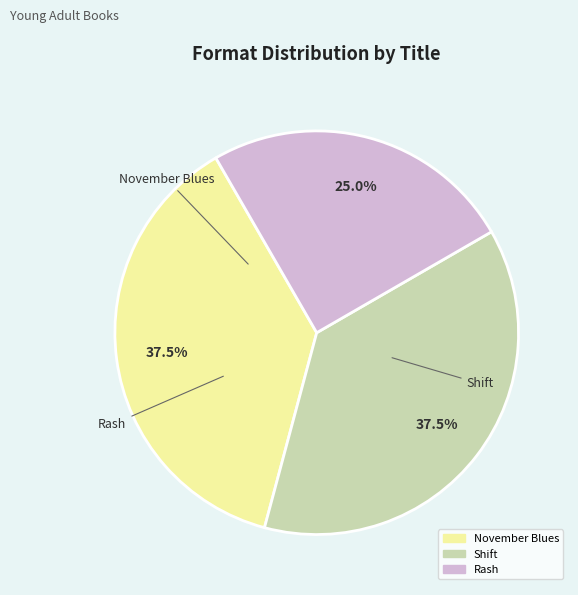

Does any single category account for the majority?

No